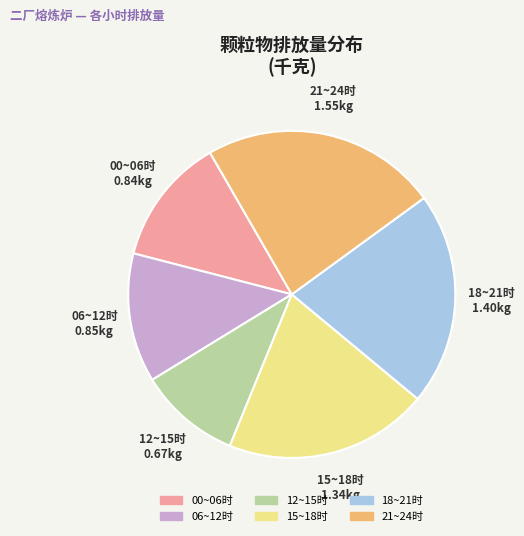

Does any single category account for the majority?

No